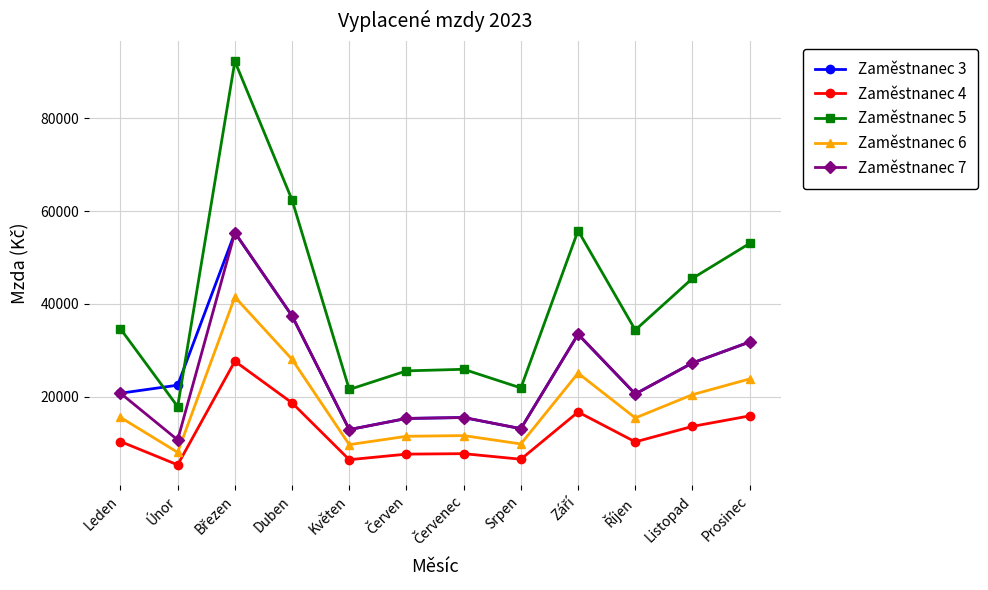

What is the difference between the highest and lowest values at Leden?

24260